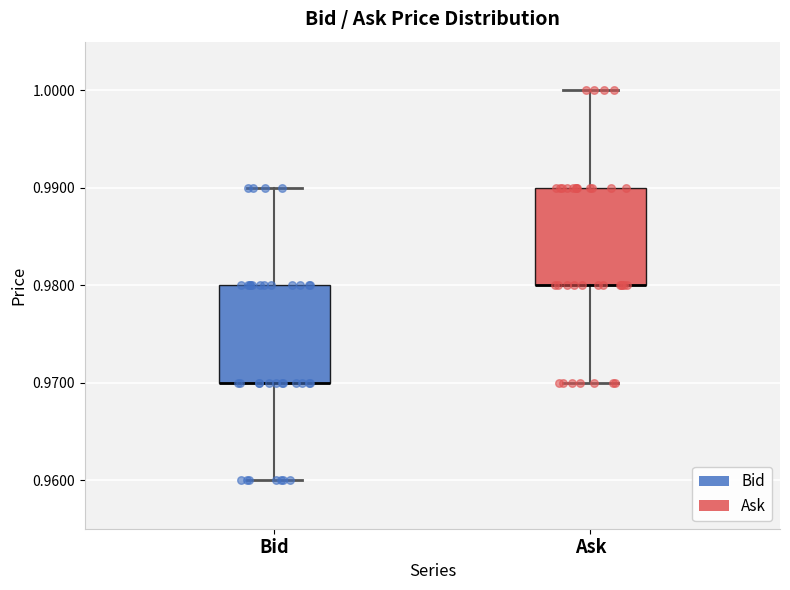

Reading left to right, transcribe this box plot: for each box, give where its median line is, the range the box spans, and where its two whiskers end, as read against the y-axis. The values are not printed on the chart, so give them approximately, as read against the axis.

Bid: median 0.97 (drawn on the box's lower edge), box 0.97 to 0.98, whiskers 0.96 to 0.99
Ask: median 0.98 (drawn on the box's lower edge), box 0.98 to 0.99, whiskers 0.97 to 1.00